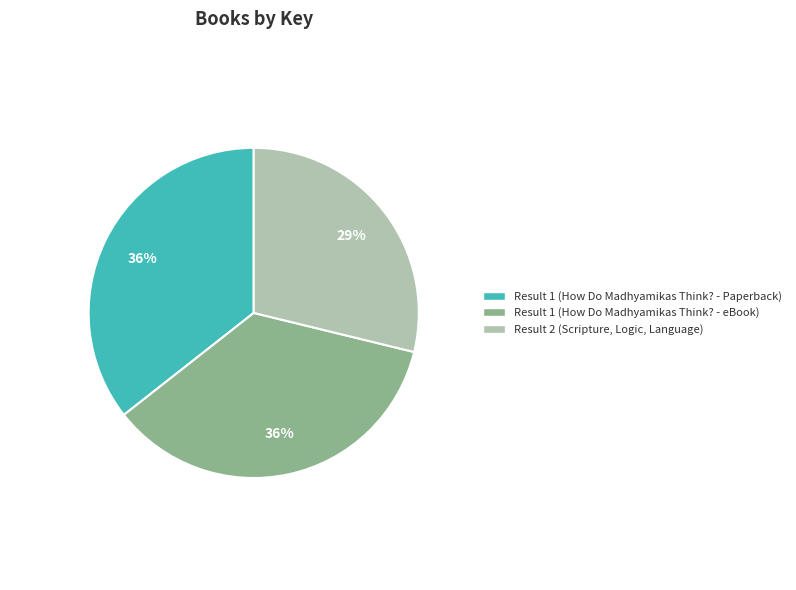

Is there a majority slice in this chart?

No